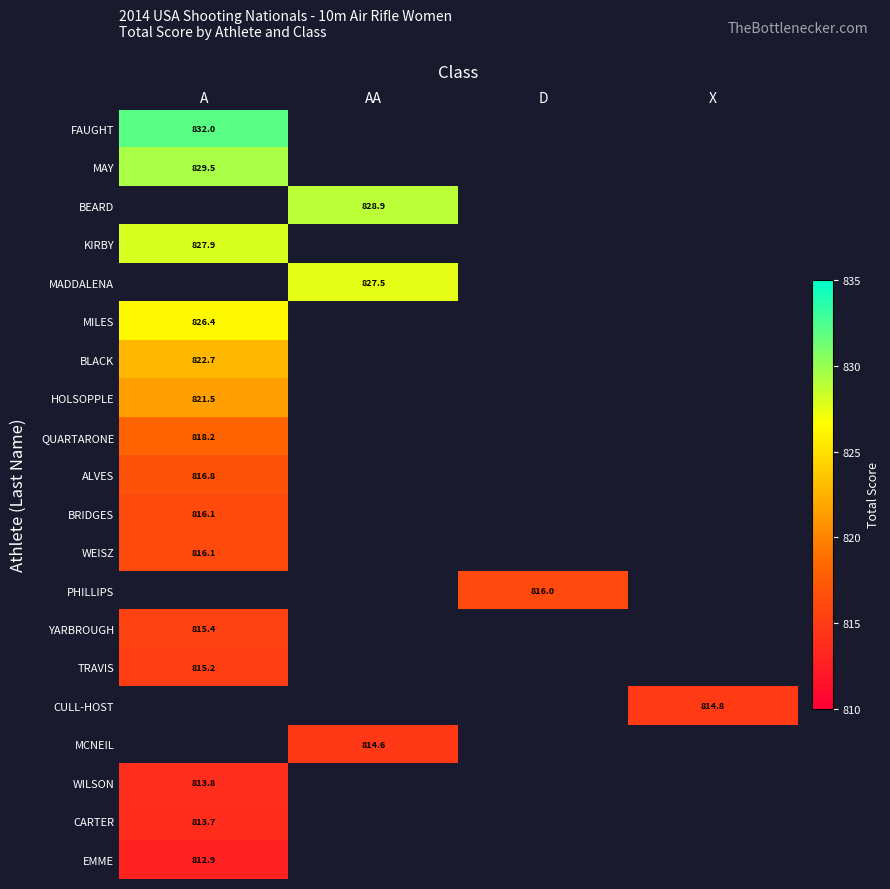

True or false: BLACK has a value of 822.7 at A.

True